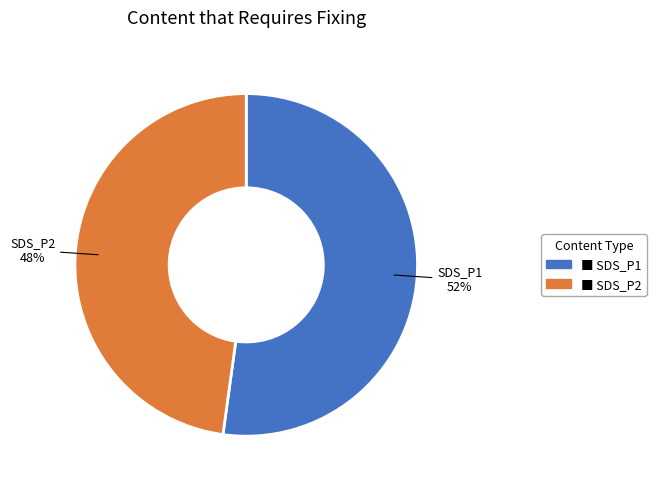

To the nearest percent, what is the average slice percentage?

50%